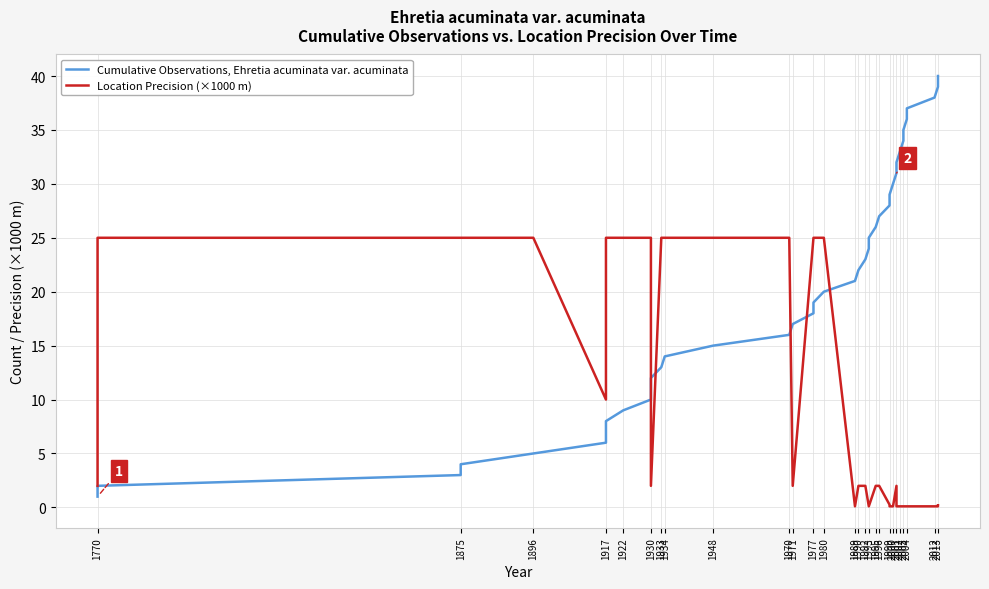

At how many categories does at least one series exceed 20?

36